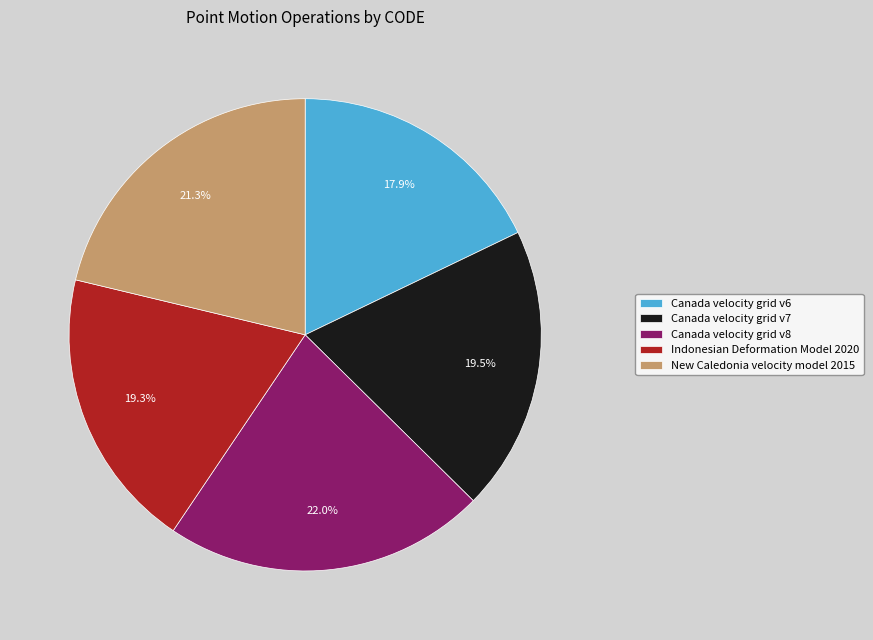

Combined, do New Caledonia velocity model 2015 and Indonesian Deformation Model 2020 account for over 50%?

No